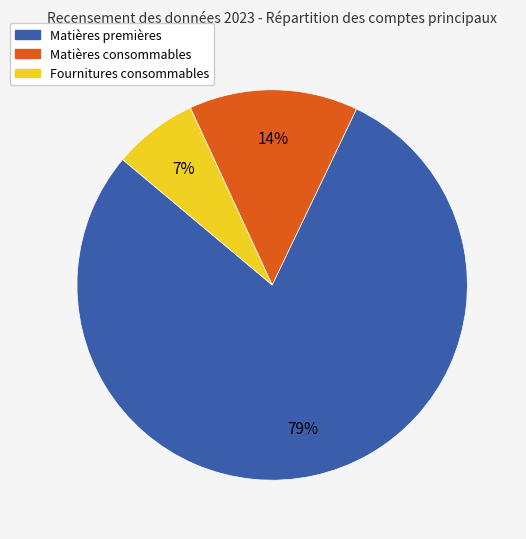

Combined, do Matières consommables and Matières premières account for over 50%?

Yes